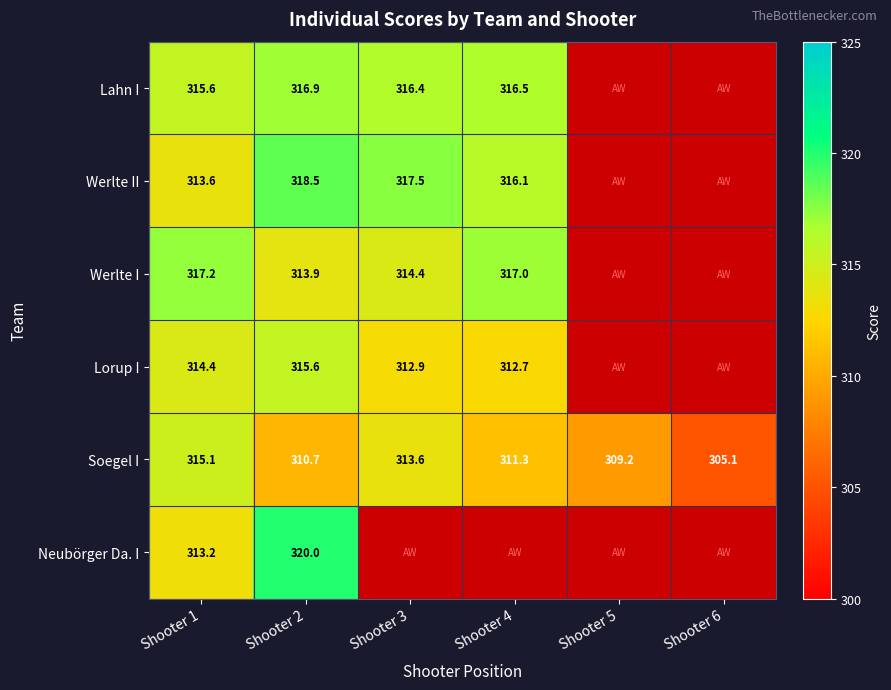

What is the average value of the Soegel I series?

310.8